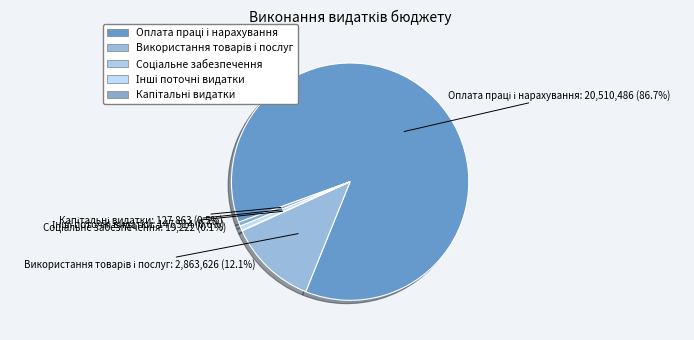

Is there a majority slice in this chart?

Yes